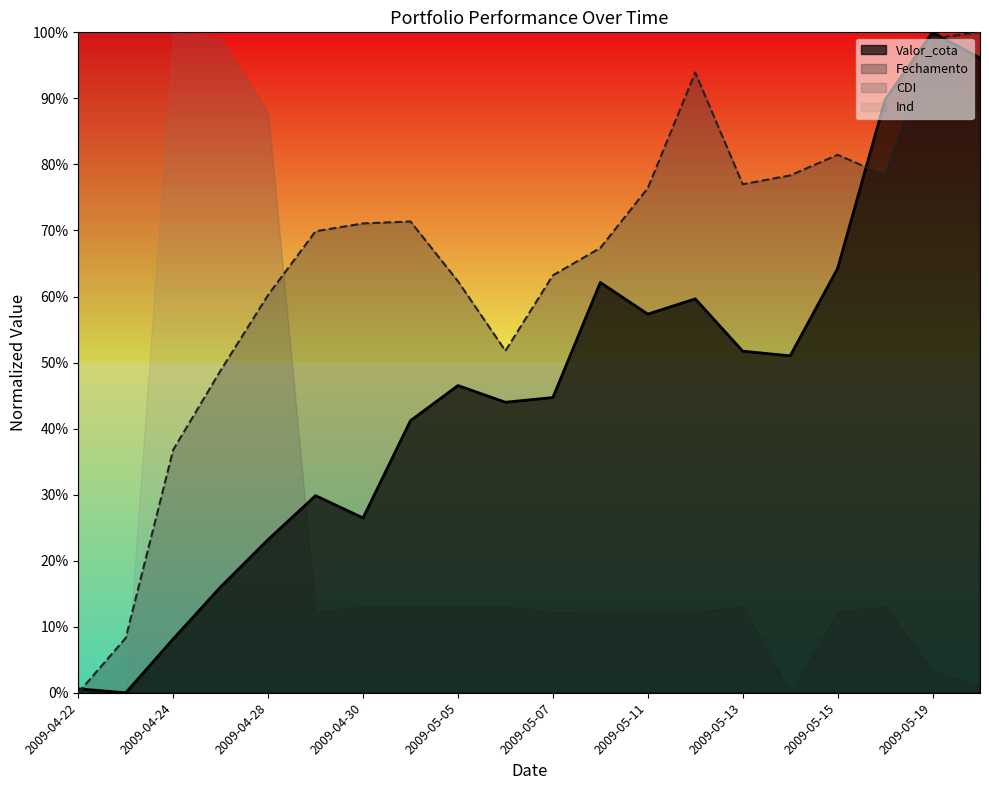

What position from the right is 2009-04-29?

15